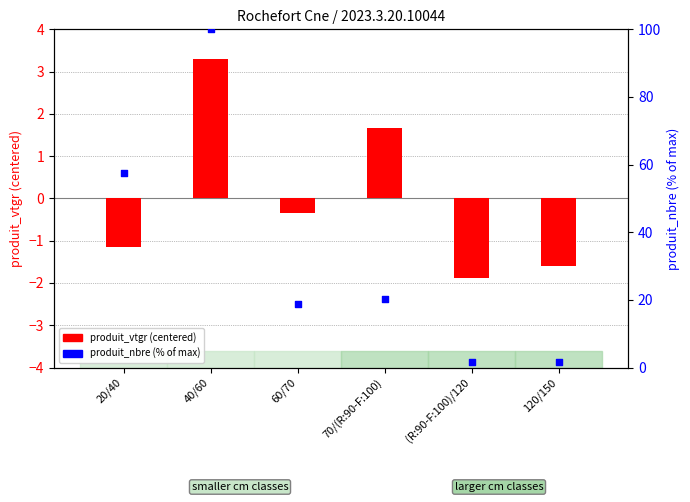

What are all the series names shown in the legend?

produit_vtgr (centered), produit_nbre (% of max)